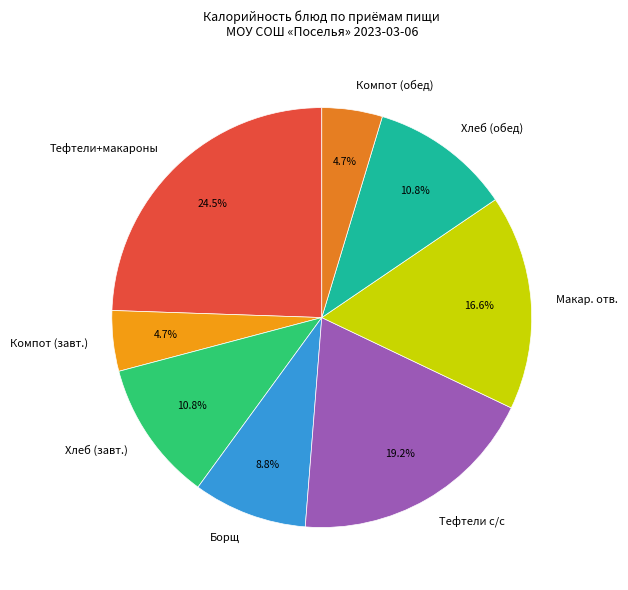

What is the ratio of the value at Хлеб (завт.) to the value at Макар. отв.?

0.7